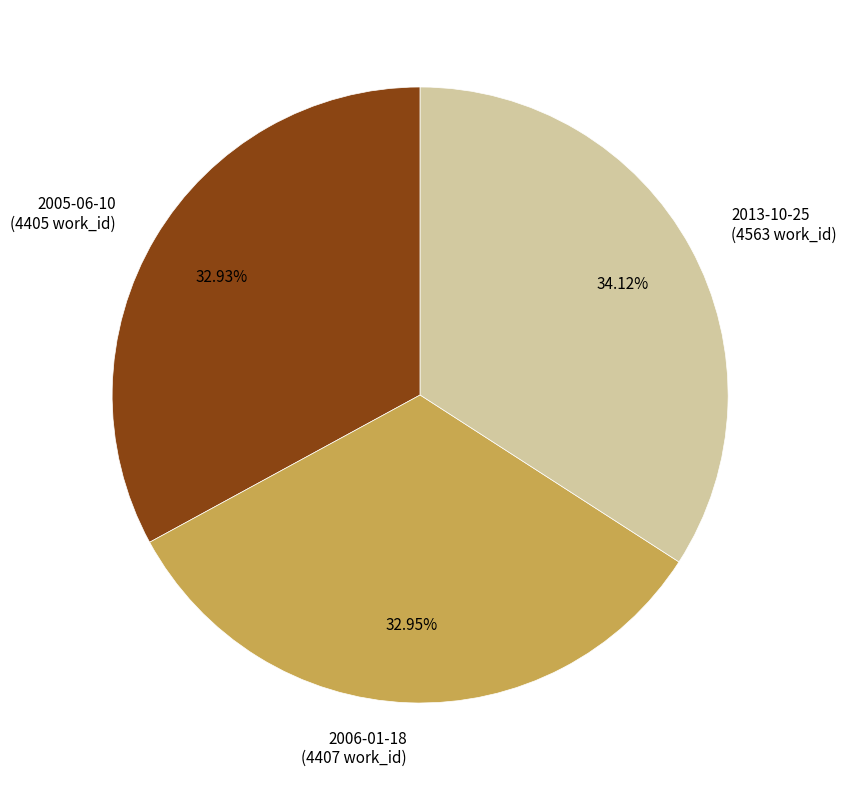

True or false: 2005-06-10 accounts for 33% of the total.

True